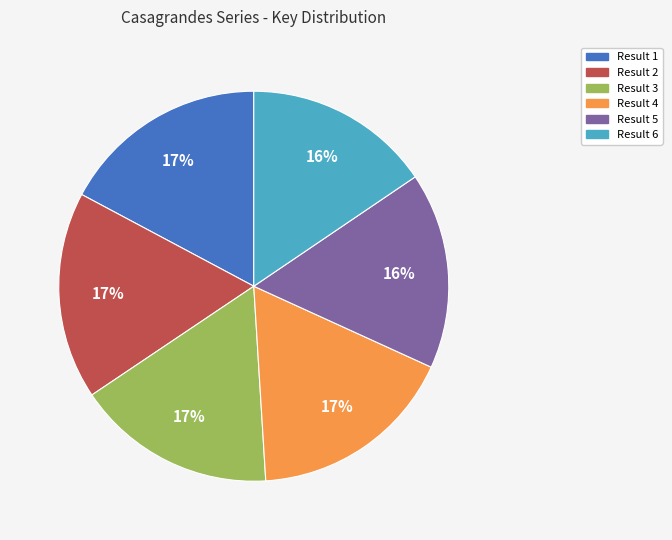

Is the sum of Result 4 and Result 2 greater than half?

No